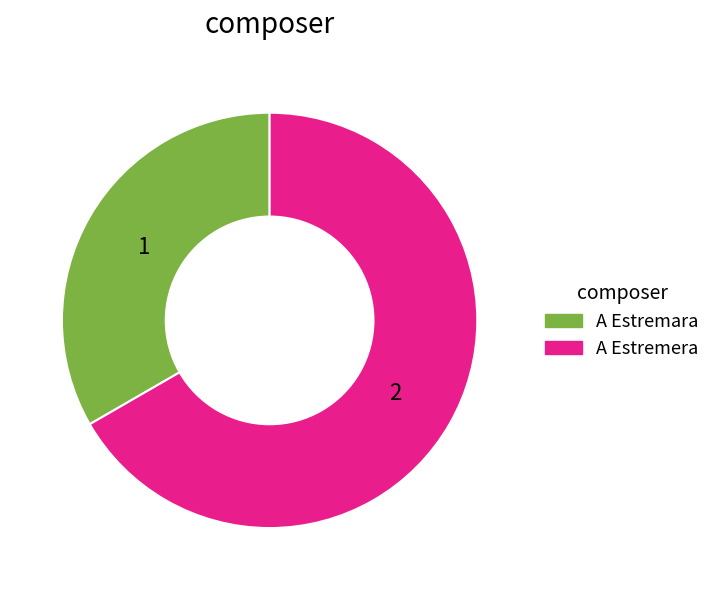

Between A Estremara and A Estremera, which is larger?

A Estremera